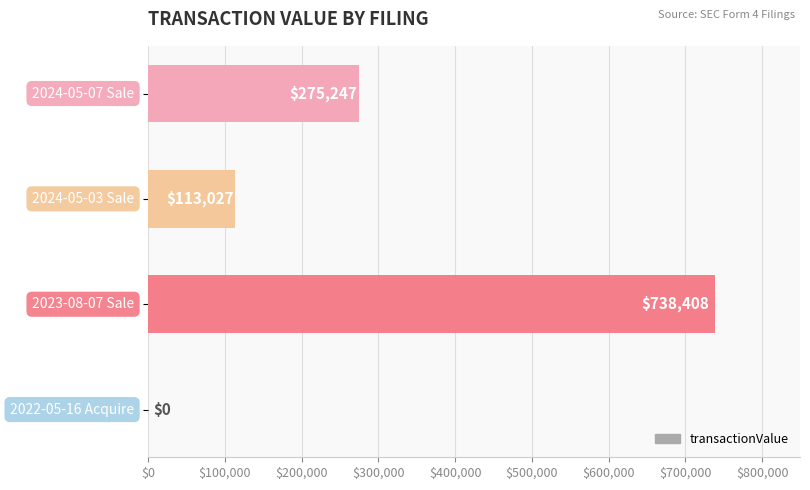

How many distinct data groups are displayed?

1